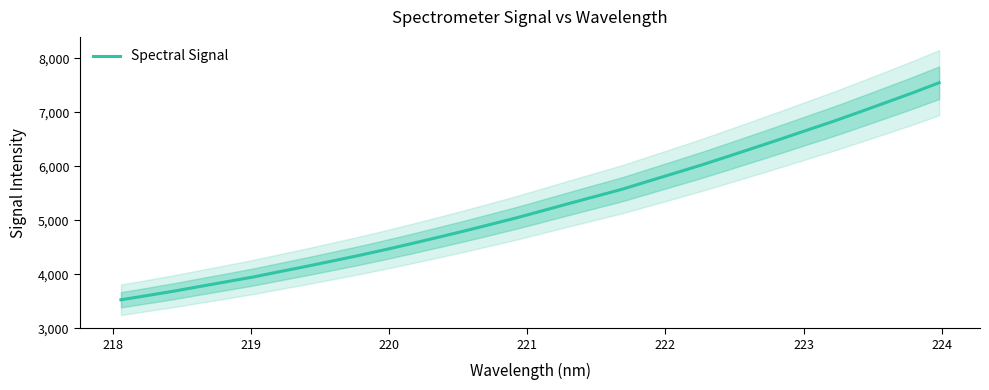

What is the sum of all values?

168467.0